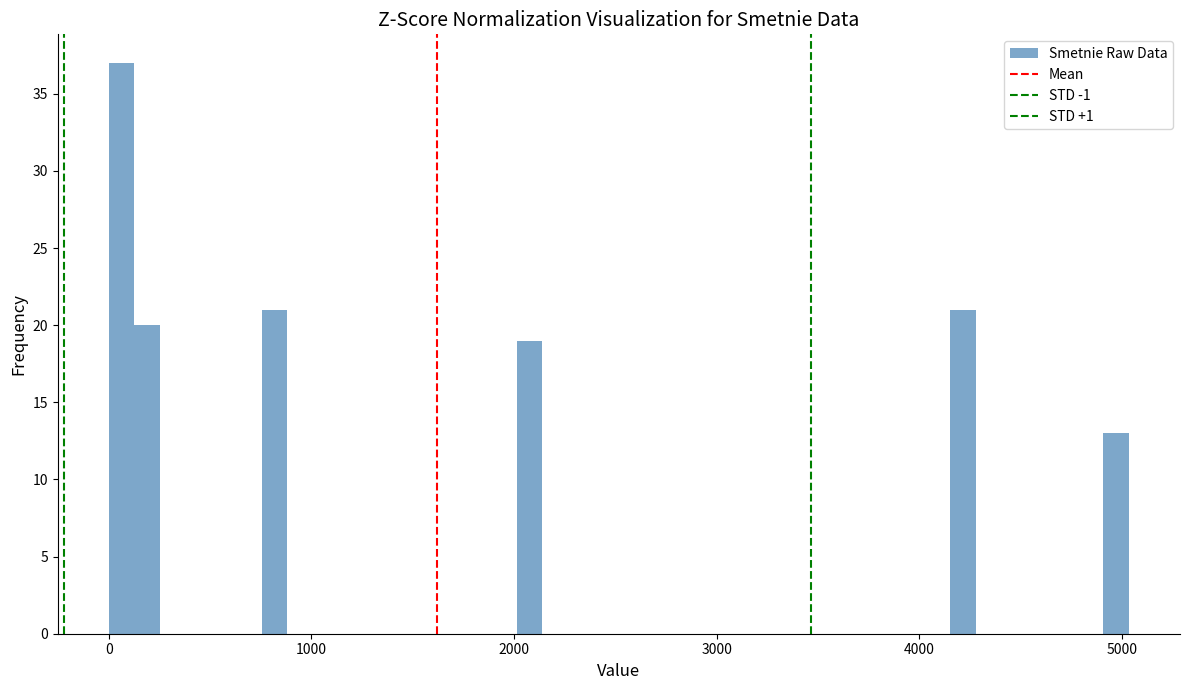

Read against the x-axis, roughly where is the centre of the tallest bar?

100